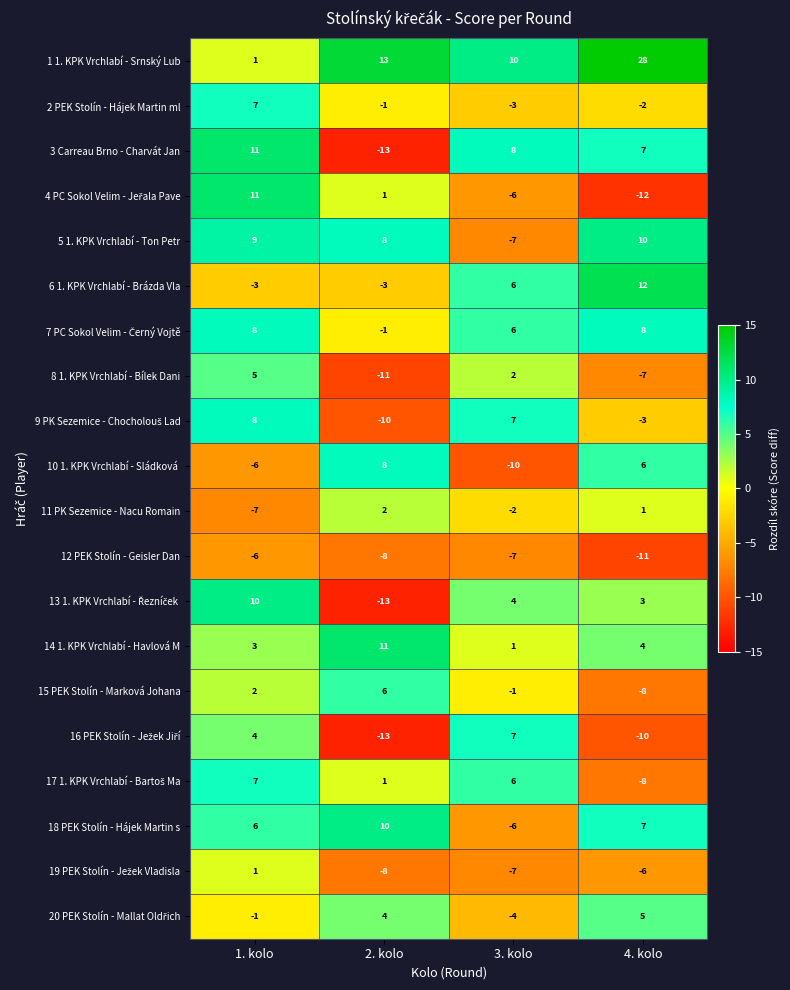

How many categories are shown in the chart?

4